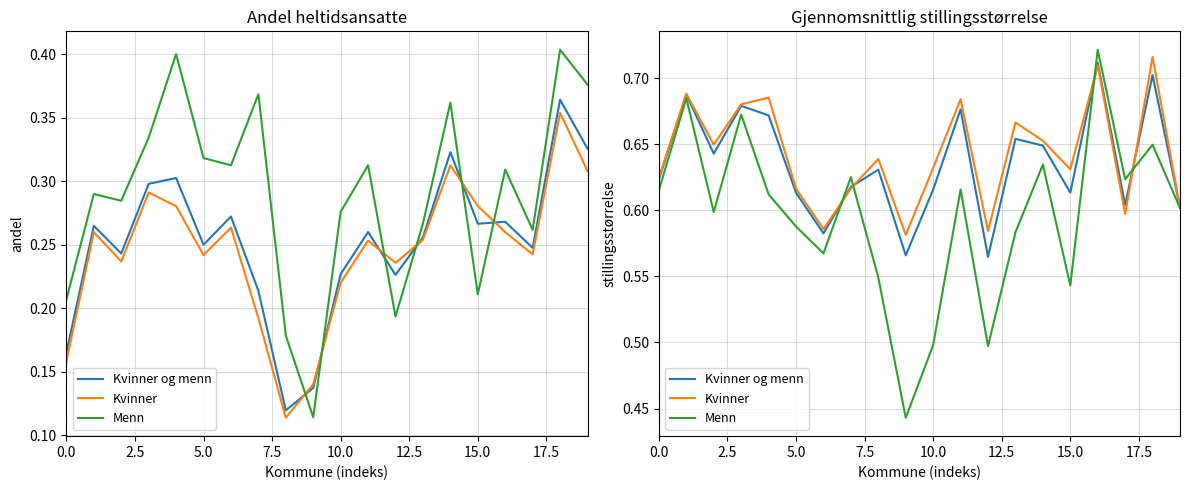

How many interior local valleys does the Kvinner og menn series have?

6